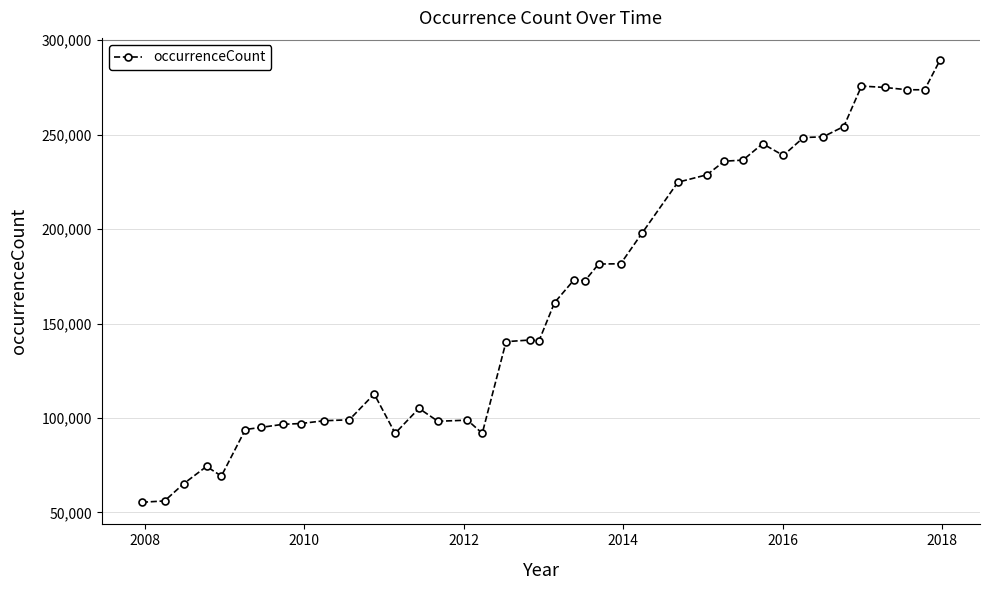

What is the difference between the maximum and second lowest values?

233437